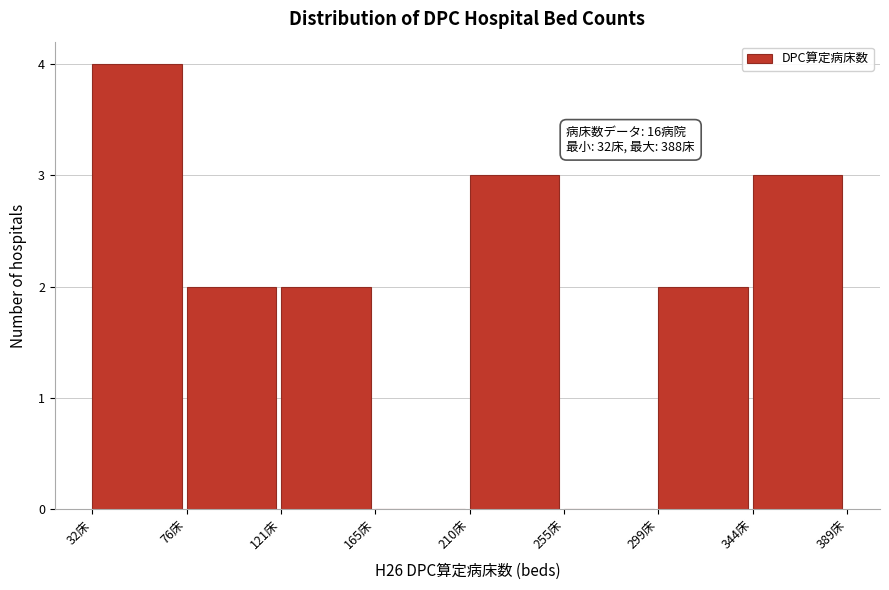

Which range on the x-axis has the tallest bar?

30 to 75